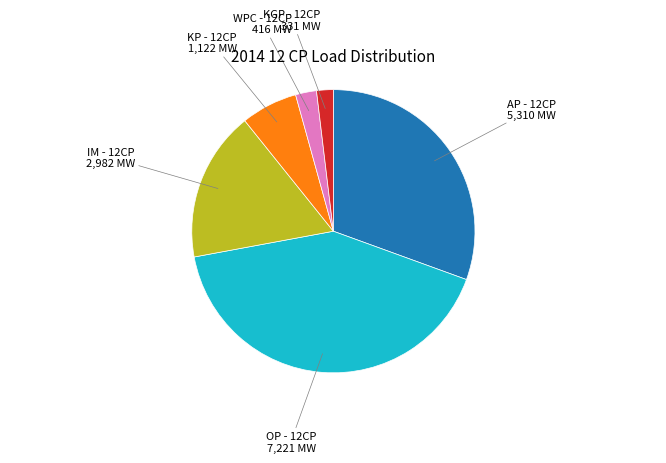

Is the sum of WPC - 12CP and IM - 12CP greater than half?

No